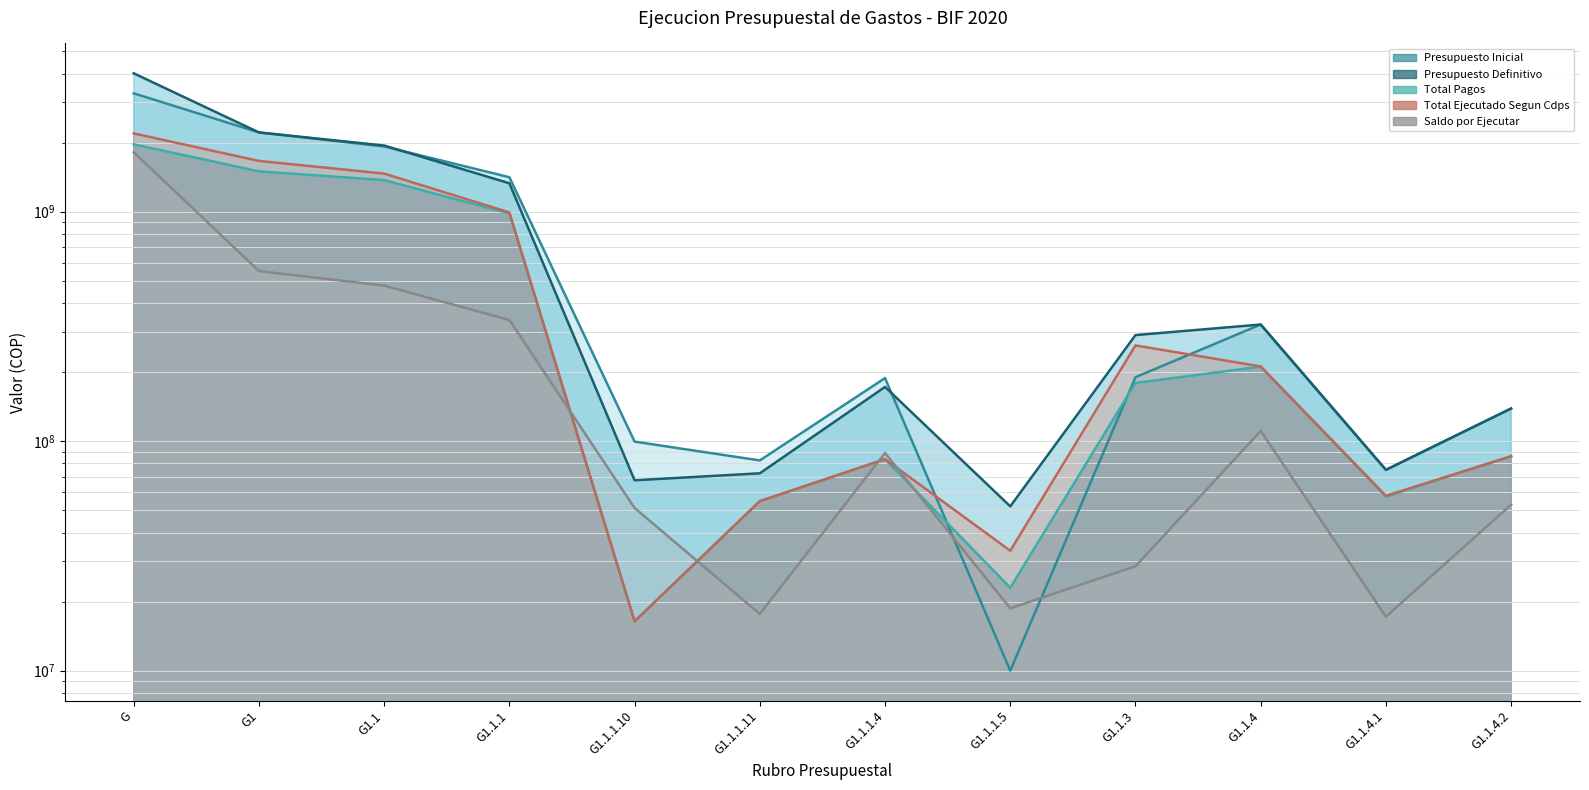

At which category is the sum across all series the highest?

G